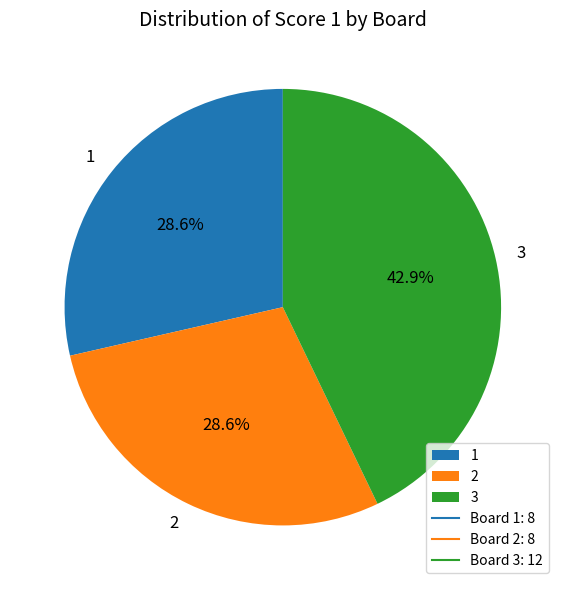

Count the number of slices in the pie.

3